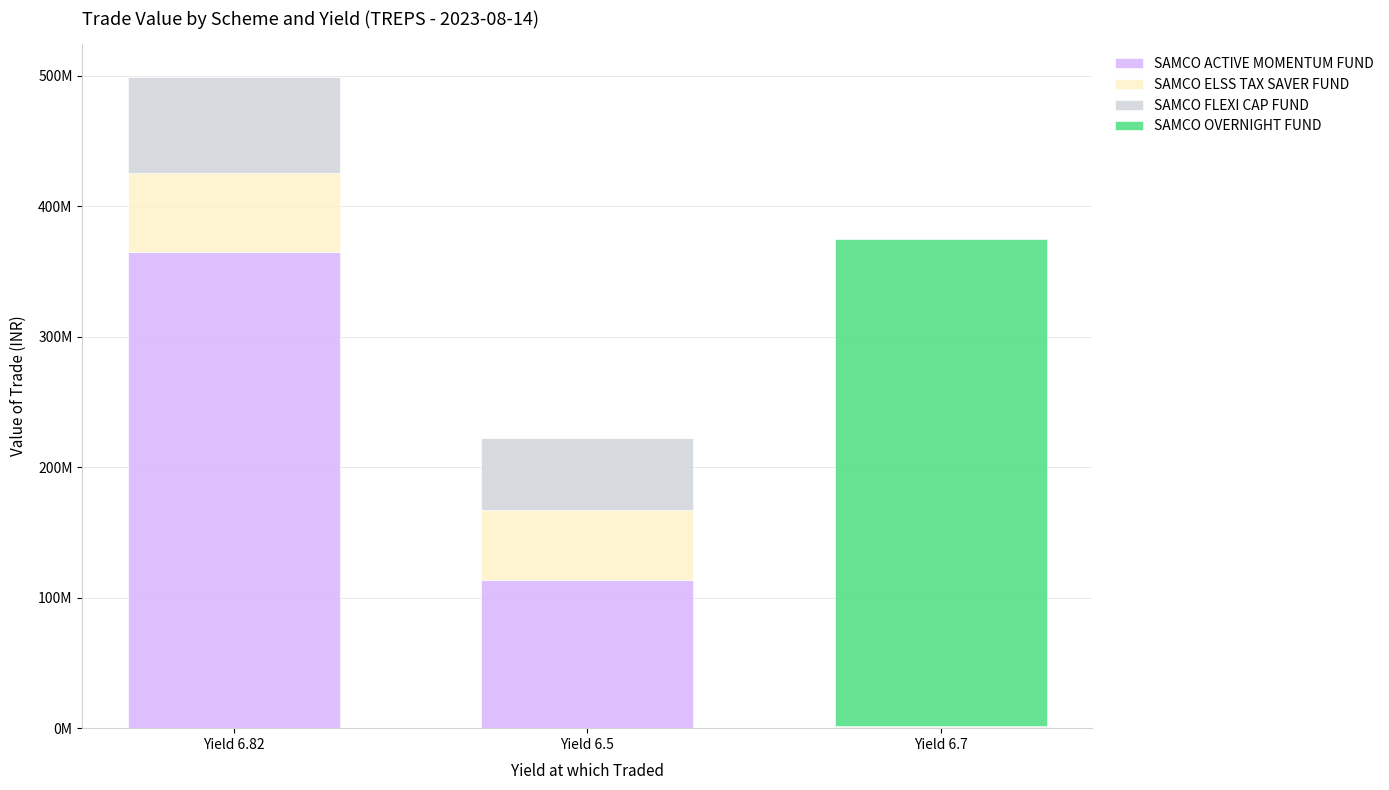

Which series changed the most between Yield 6.5 and Yield 6.7?

SAMCO OVERNIGHT FUND